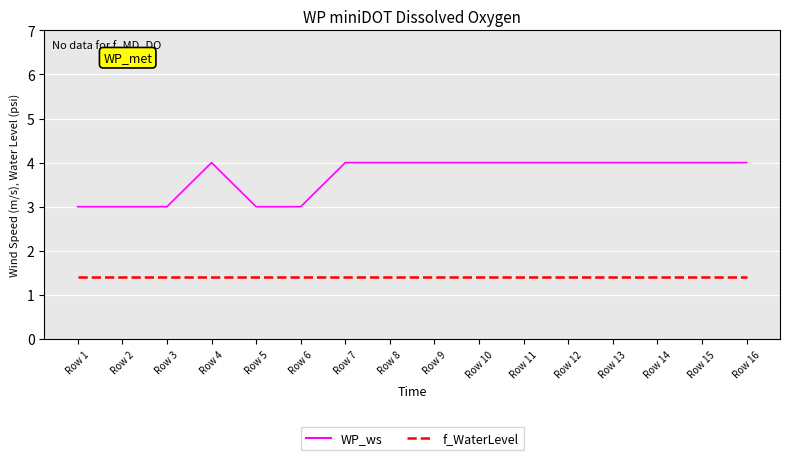

Is the value of f_WaterLevel at Row 13 greater than the value of WP_ws at Row 4?

No